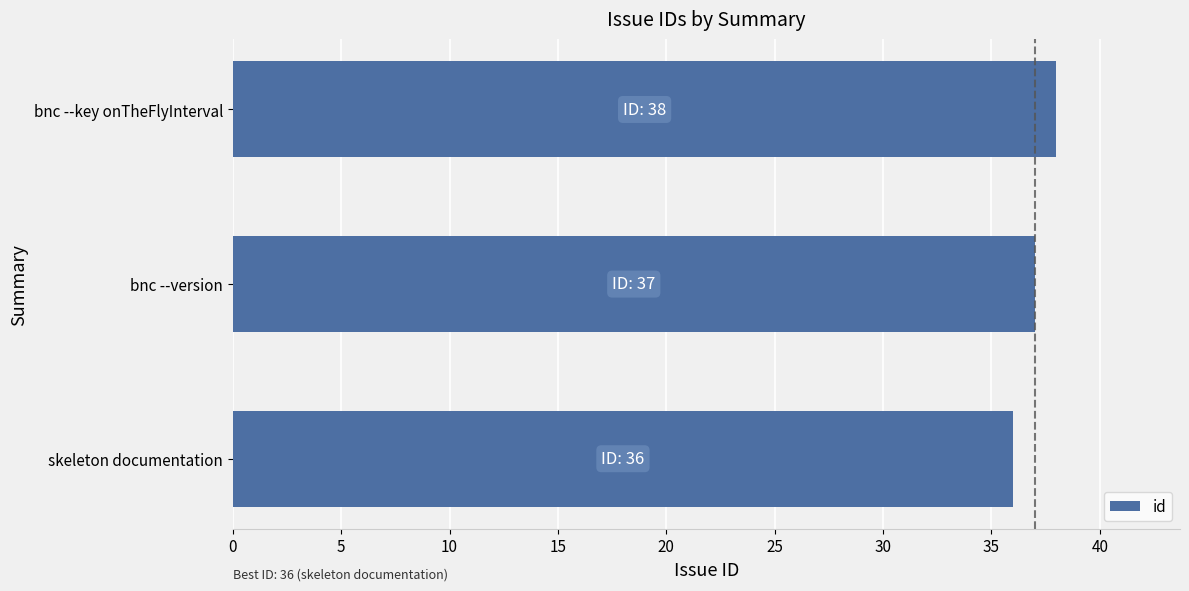

What is the difference between the maximum and minimum values?

2